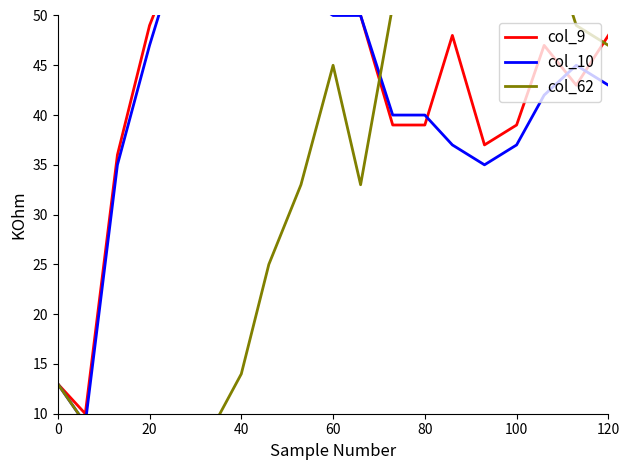

What is the difference between the maximum and second lowest values in the col_62 series?

64